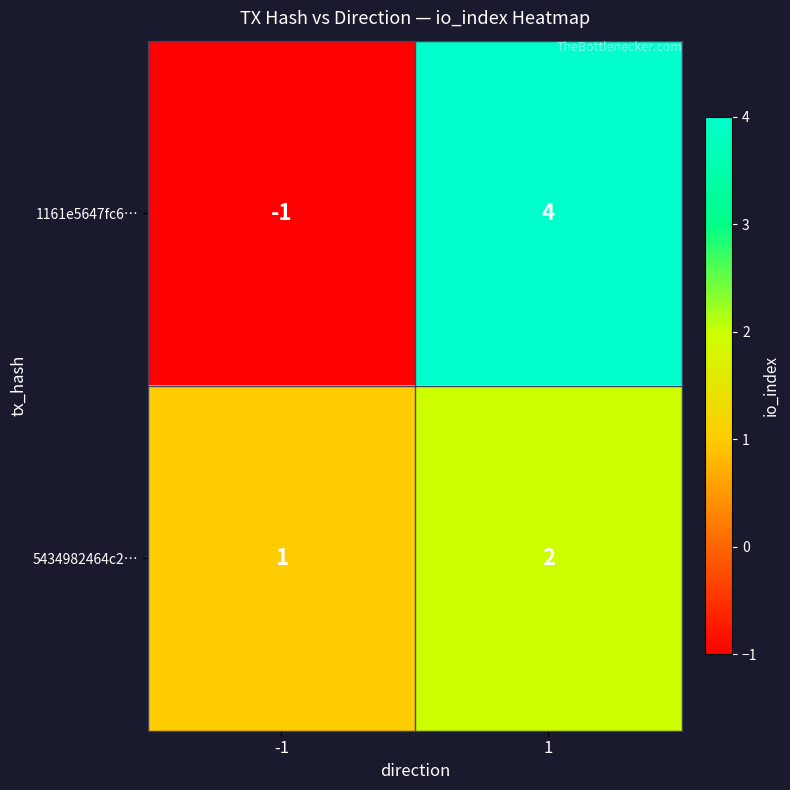

Reading right to left, transcribe all the data shown in this chart.

1161e5647fc6…: 4	-1
5434982464c2…: 2	1